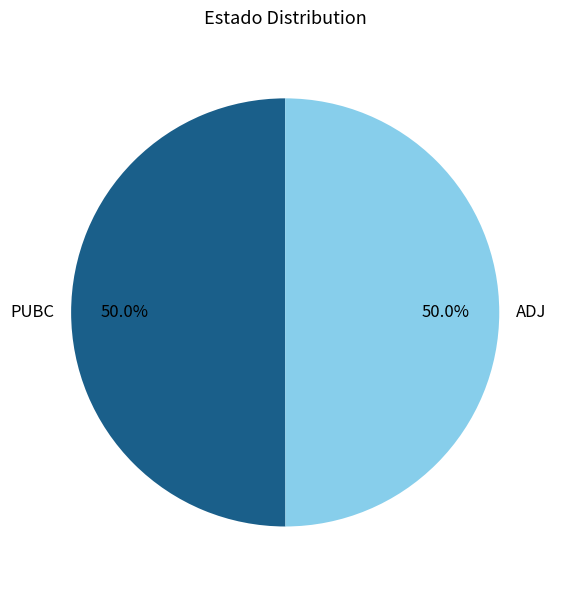

How many slices are in this pie chart?

2